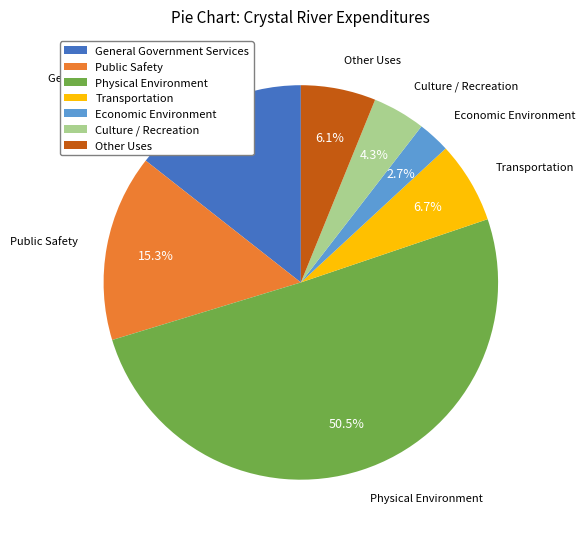

Count the number of slices in the pie.

7